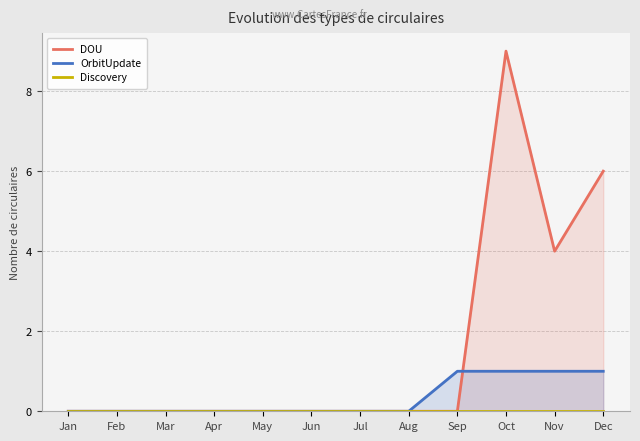

The value of Discovery at Apr is 0. True or false?

True